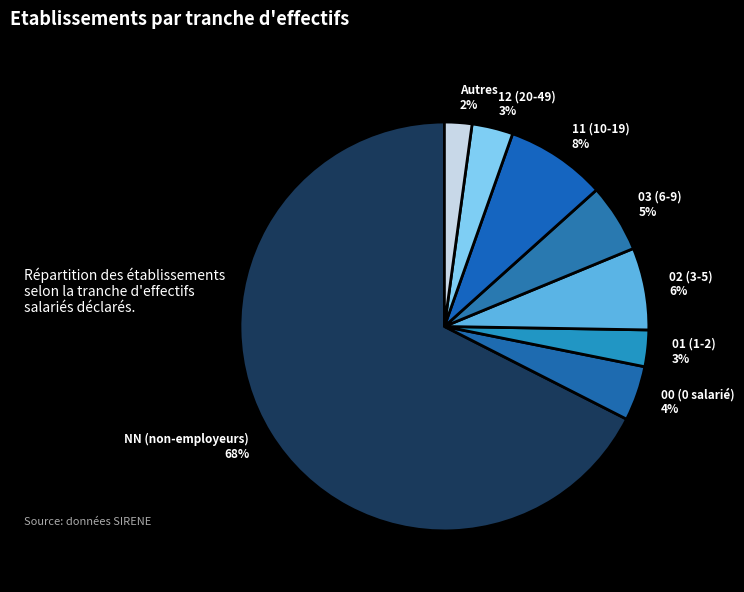

Which slice is the largest?

NN (non-employeurs) 68%